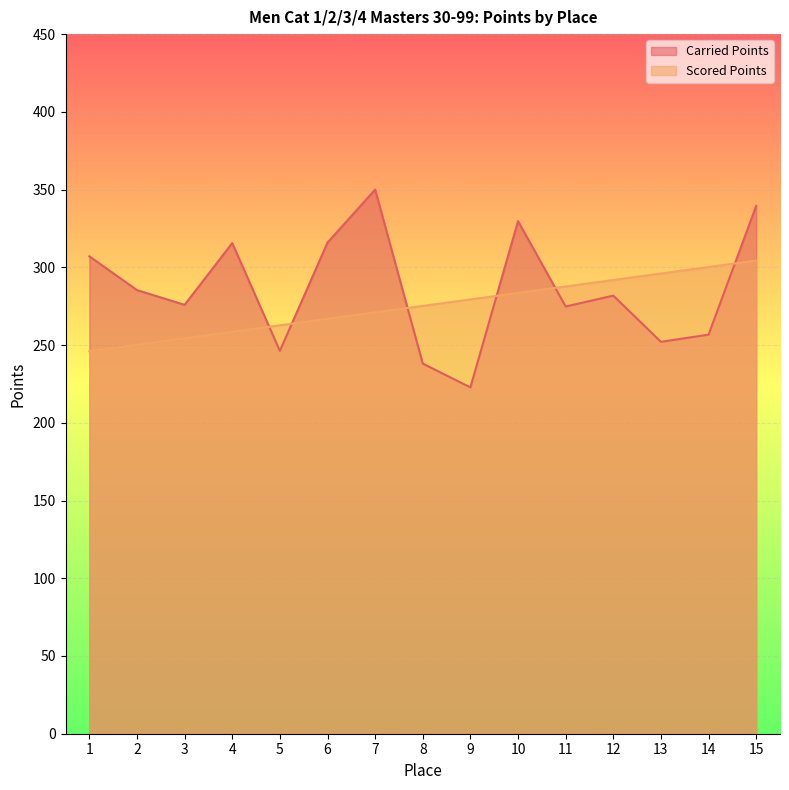

What is the average value of the Carried Points series?

286.1